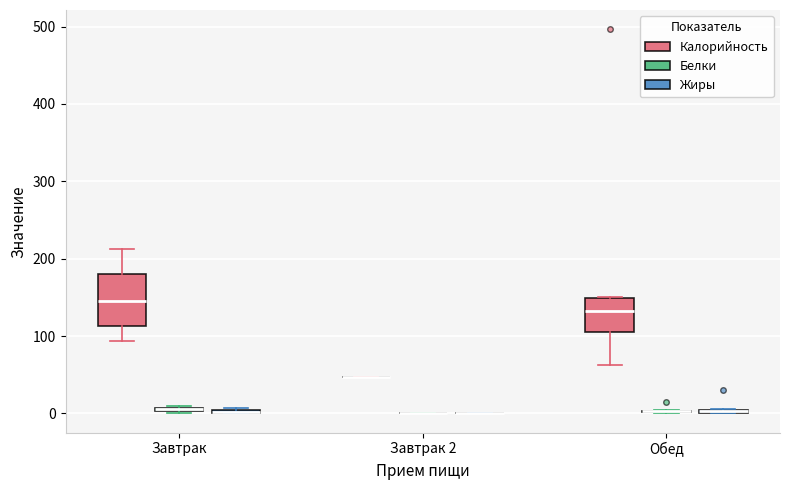

Which box is the tallest, from its lower edge to its upper edge?

Завтрак (Калорийность)